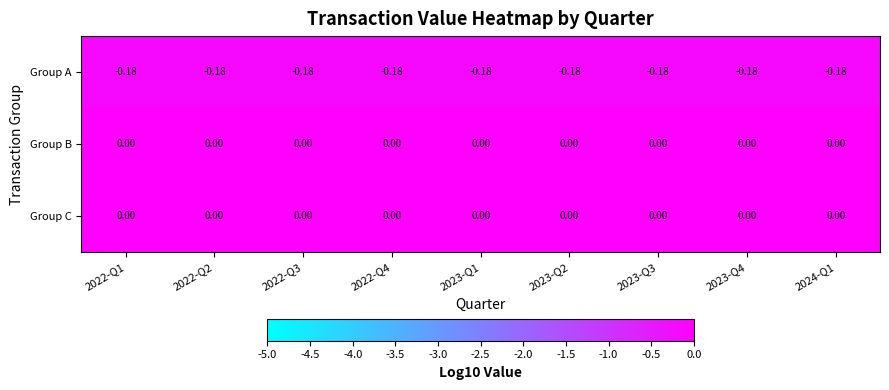

Reading right to left, extract all data points from this chart.

Group A: 2024-Q1=-0.2	2023-Q4=-0.2	2023-Q3=-0.2	2023-Q2=-0.2	2023-Q1=-0.2	2022-Q4=-0.2	2022-Q3=-0.2	2022-Q2=-0.2	2022-Q1=-0.2
Group B: 2024-Q1=0.0	2023-Q4=0.0	2023-Q3=0.0	2023-Q2=0.0	2023-Q1=0.0	2022-Q4=0.0	2022-Q3=0.0	2022-Q2=0.0	2022-Q1=0.0
Group C: 2024-Q1=0.0	2023-Q4=0.0	2023-Q3=0.0	2023-Q2=0.0	2023-Q1=0.0	2022-Q4=0.0	2022-Q3=0.0	2022-Q2=0.0	2022-Q1=0.0